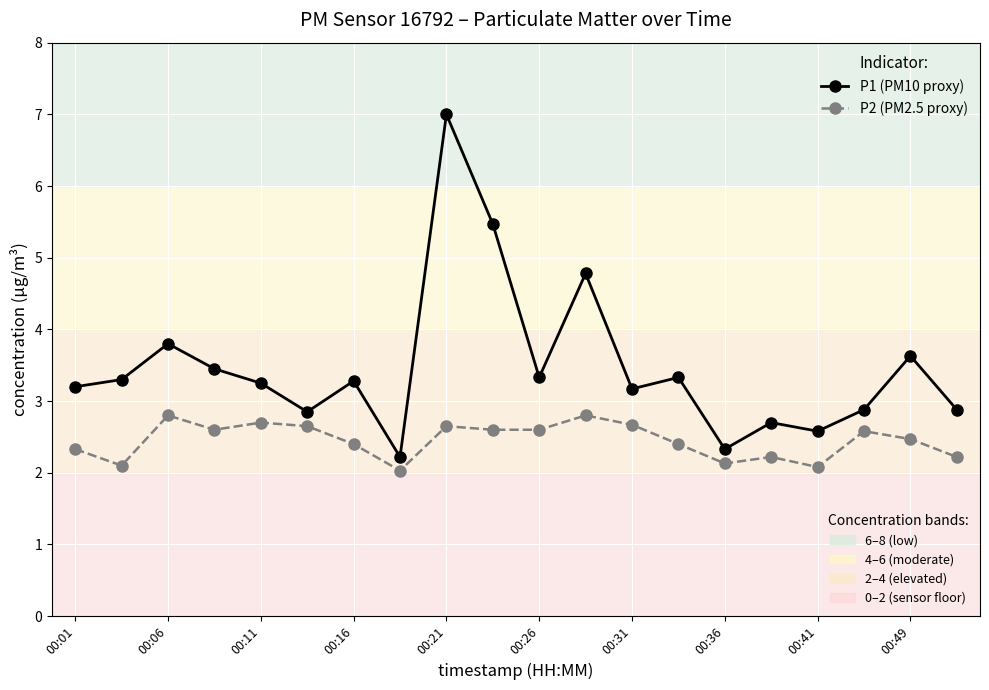

What is the maximum value shown in the chart?

7.0